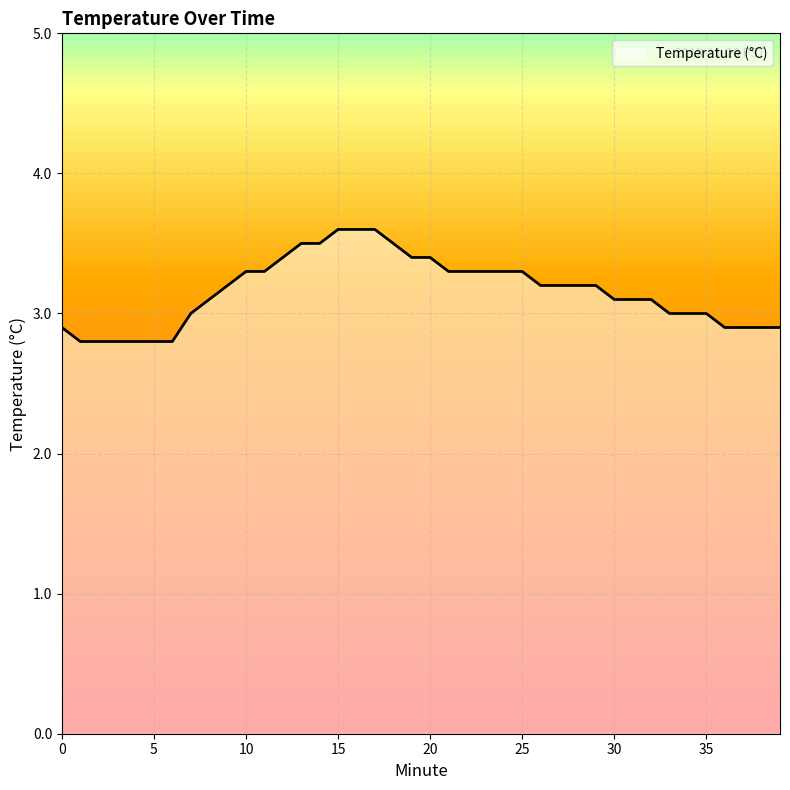

Count the values in the range 2 to 3.

15